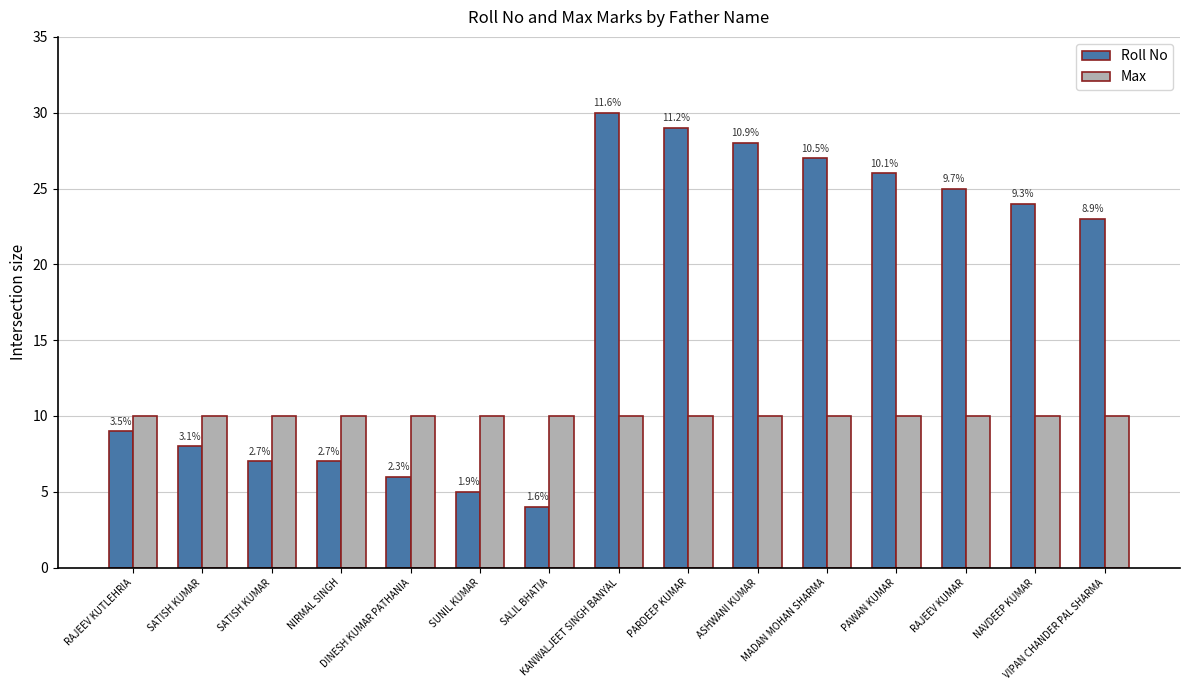

Does the chart contain stacked bars?

No